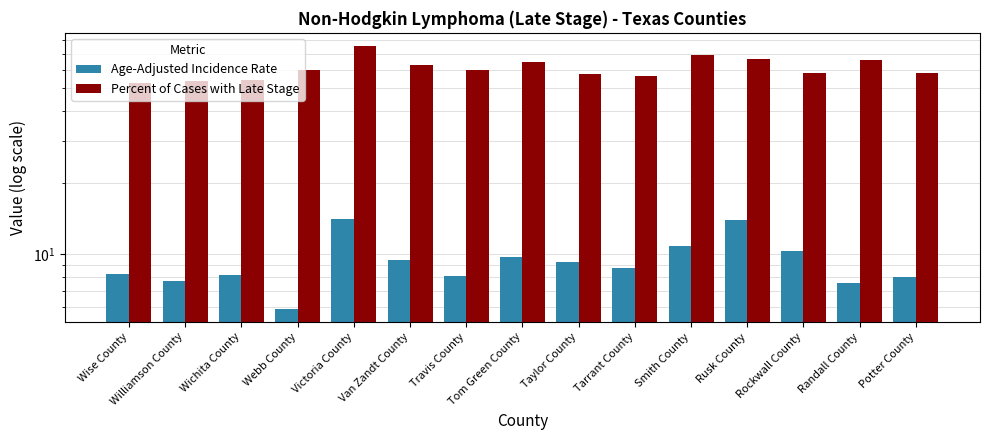

Which series has the largest range (max minus min)?

Percent of Cases with Late Stage